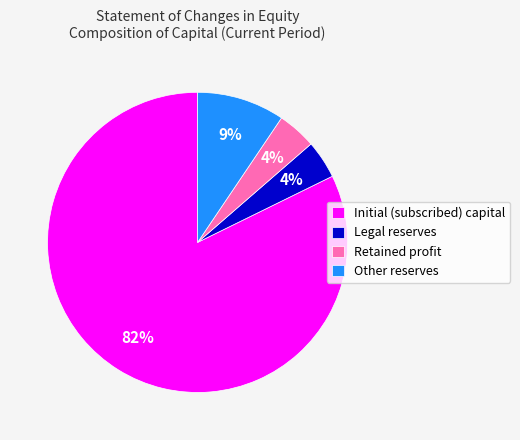

Is there any slice that represents more than half of the pie?

Yes